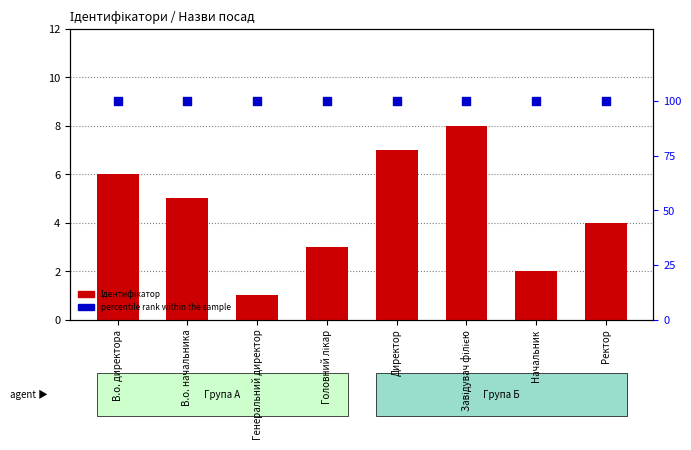

Is the value of Ідентифікатор at Ректор greater than the value of percentile rank within the sample at Начальник?

No